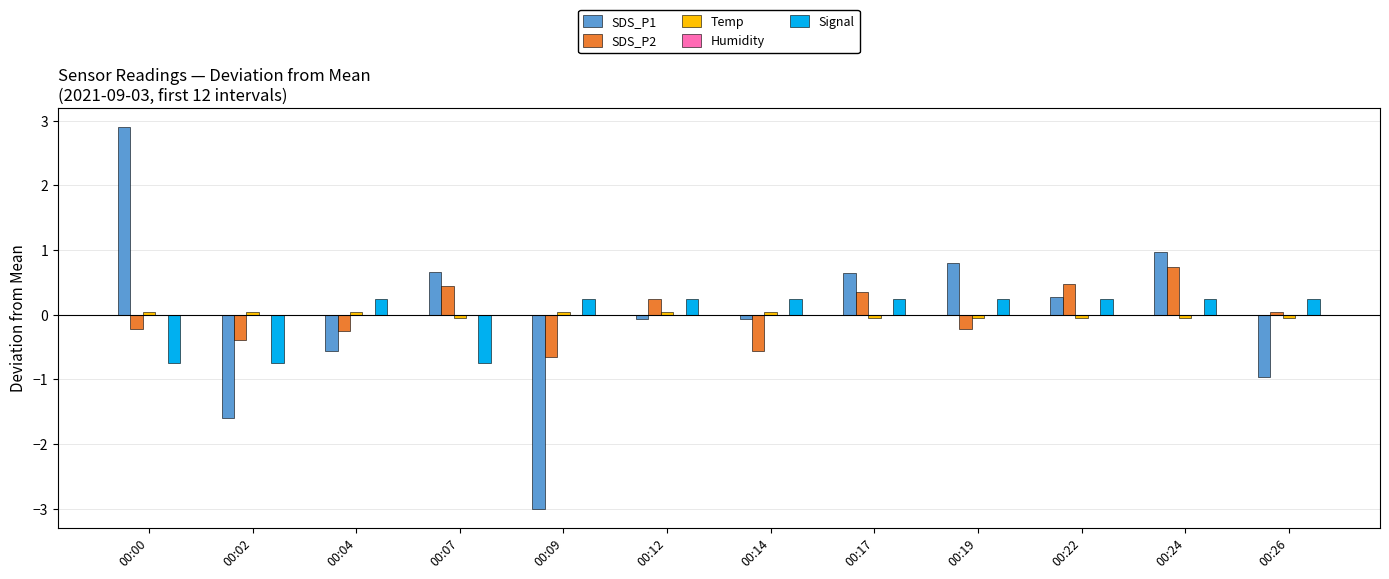

The value of SDS_P1 at 00:00 is 2.9. True or false?

True